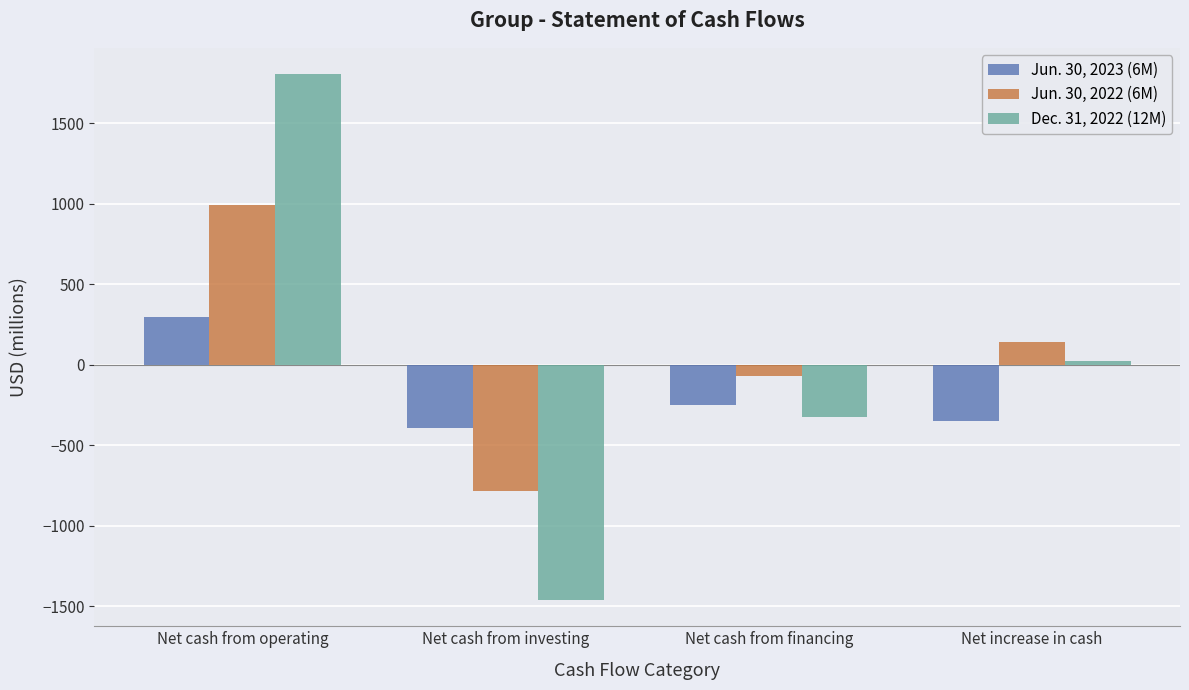

Which category has the highest value in the Jun. 30, 2022 (6M) series?

Net cash from operating